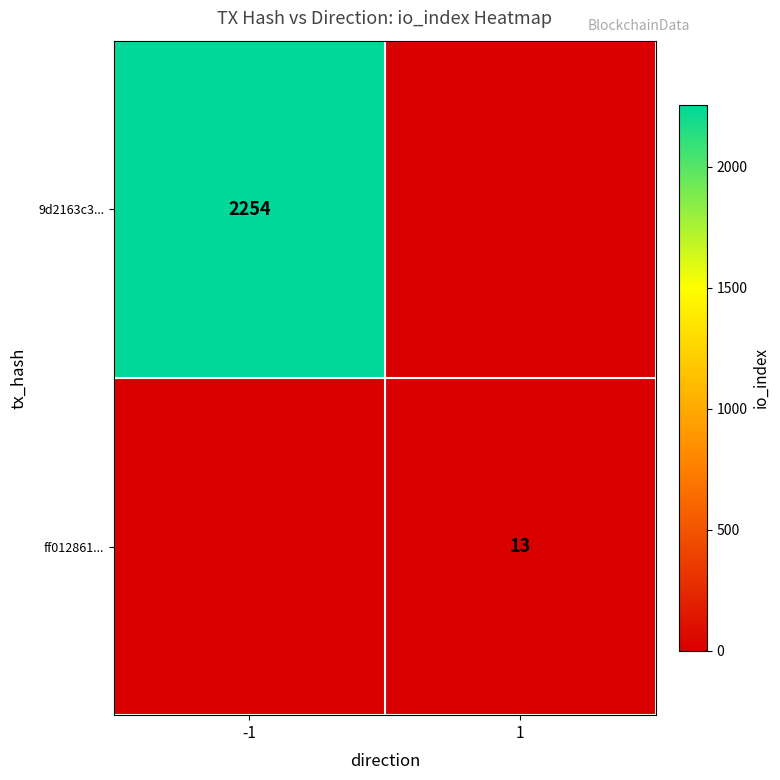

Which has a higher value, 1 or -1?

-1